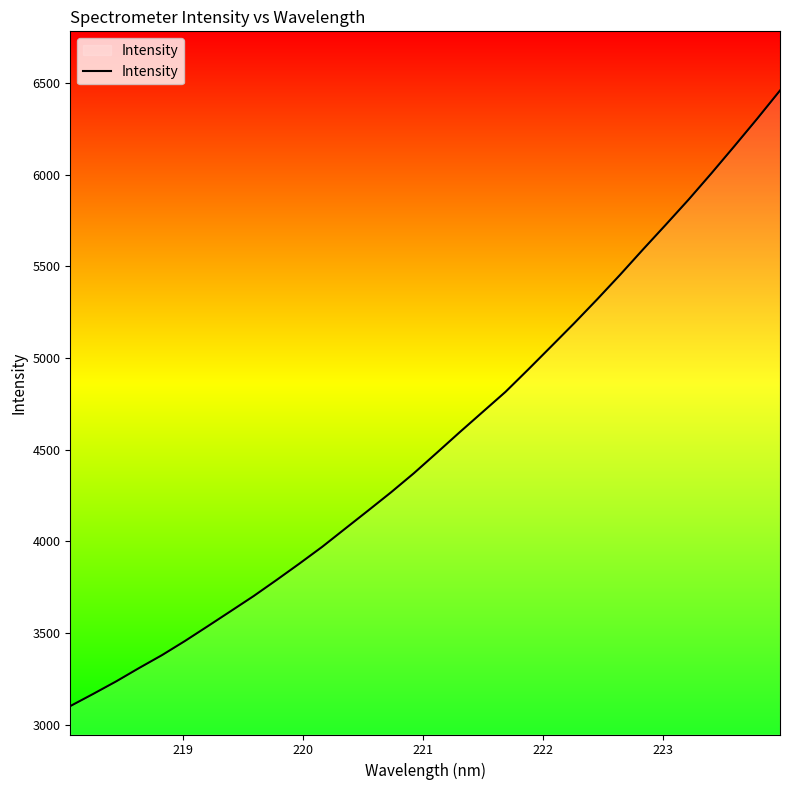

Is this an area chart (filled region under the line)?

No